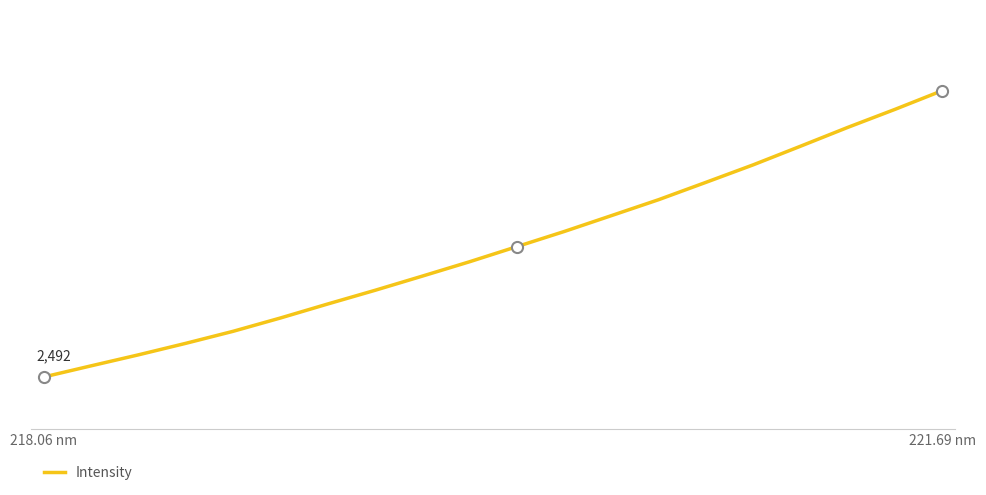

Is this an area chart (filled region under the line)?

No